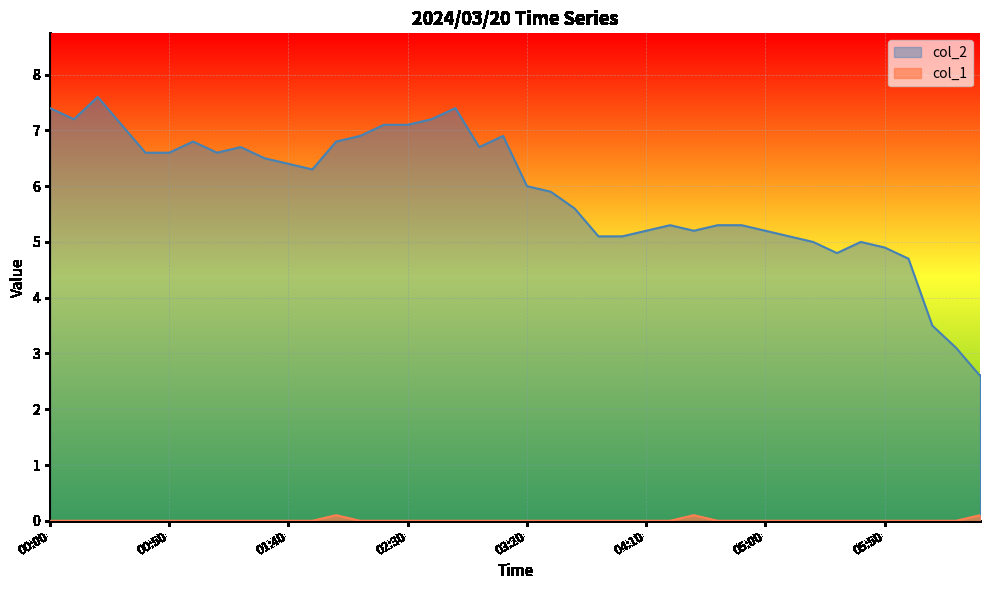

How many values in the col_2 series exceed 6?

20